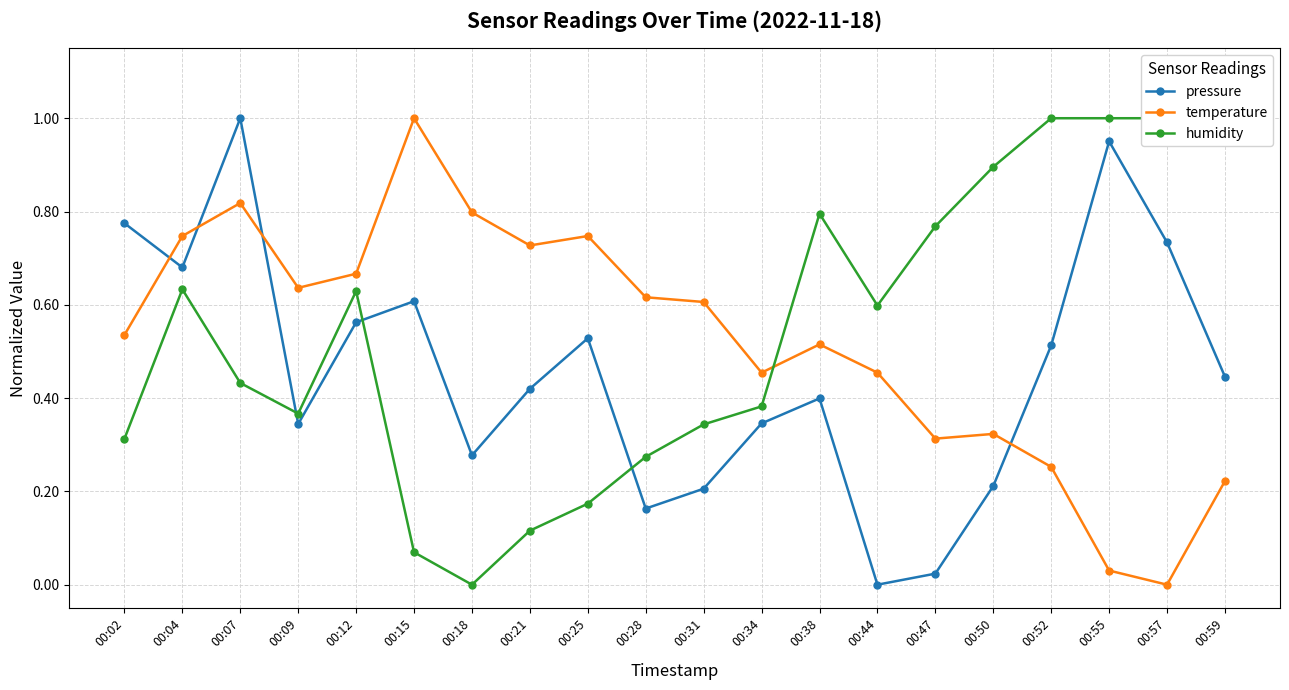

Which series ends up on top after the final intersection of humidity and temperature?

humidity